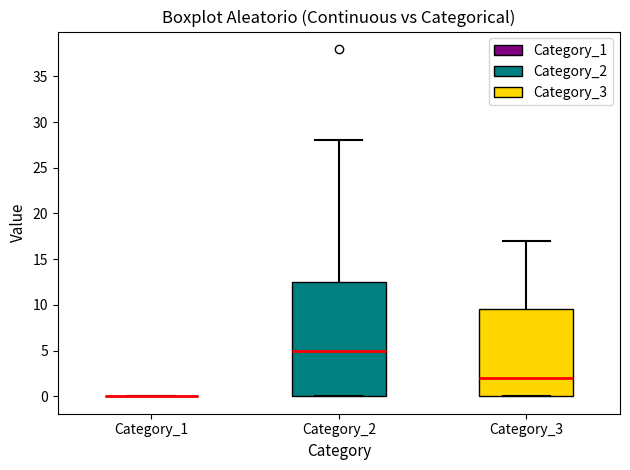

Reading left to right, transcribe this box plot: for each box, give where its median line is, the range the box spans, and where its two whiskers end, as read against the y-axis. The values are not printed on the chart, so give them approximately, as read against the axis.

Category_1: box collapsed to a line at 0.0, whiskers 0.0 to 0.0
Category_2: median 5.0, box 0.0 to 12.5, whiskers 0.0 to 28.0
Category_3: median 2.0, box 0.0 to 9.5, whiskers 0.0 to 17.0